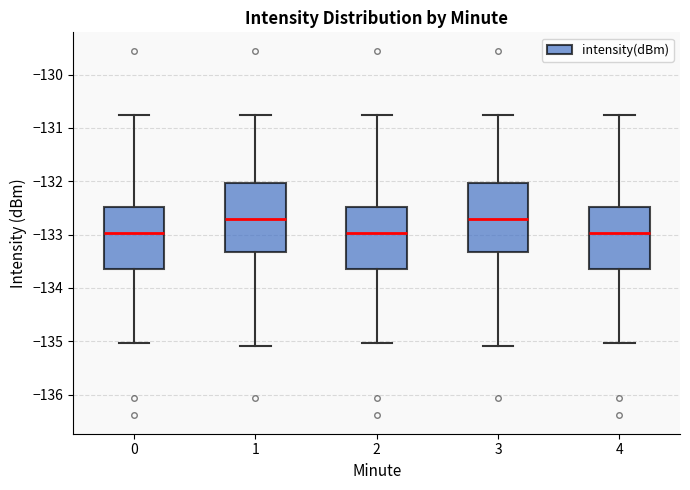

Where does the upper whisker of the box at x = 3 end on the y-axis? The values are not printed on the chart, so give them approximately, as read against the axis.

-130.8